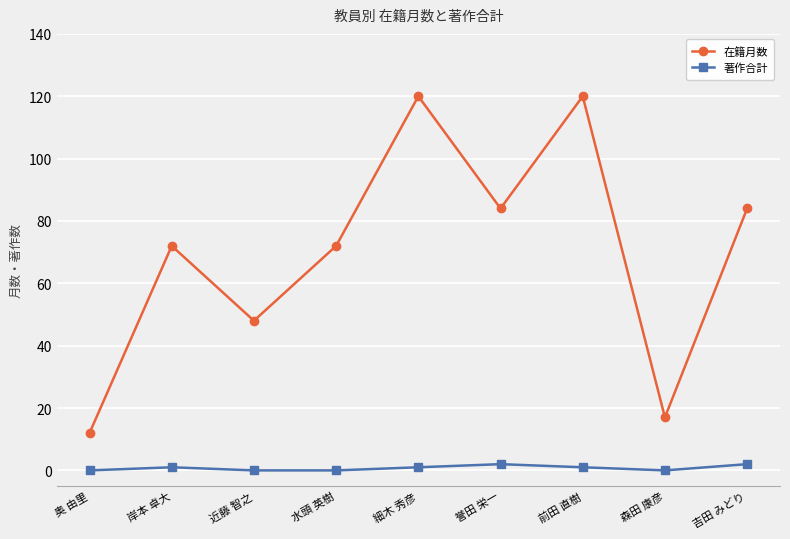

Count the 在籍月数 values in the range 48 to 84.

5